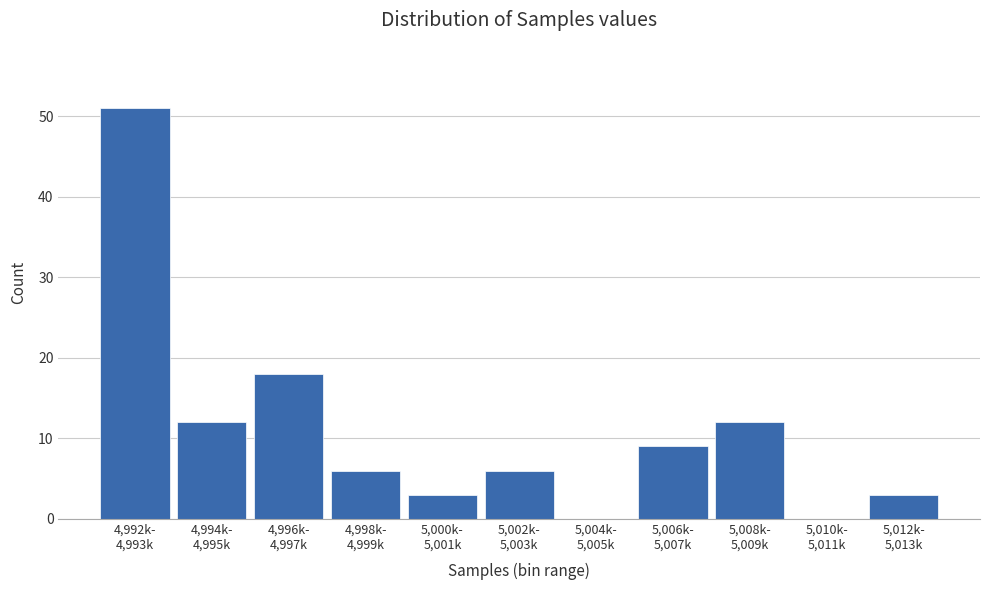

What is the maximum value shown in the chart?

51